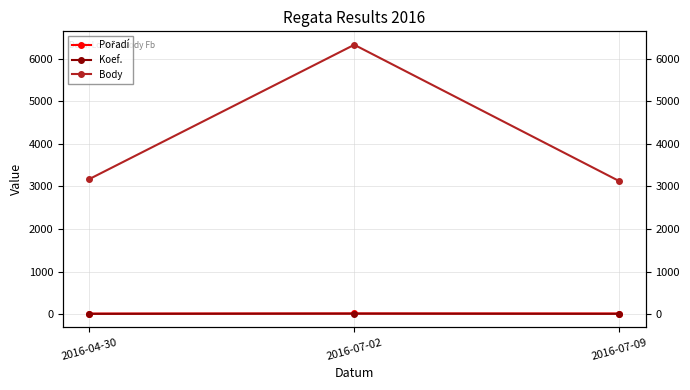

What is the minimum value for Pořadí?

12